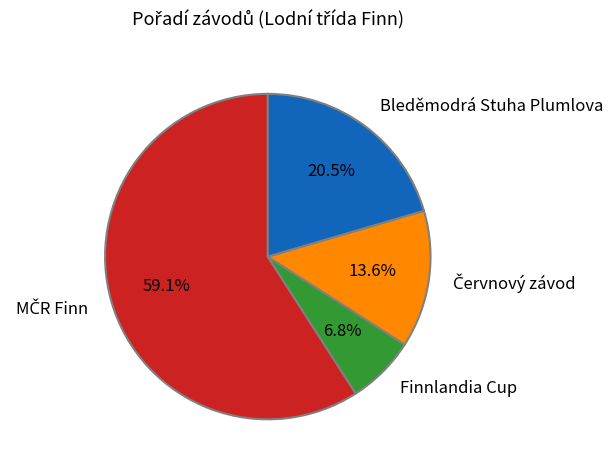

To the nearest percent, what is the difference between the largest and smallest slice percentages?

52%